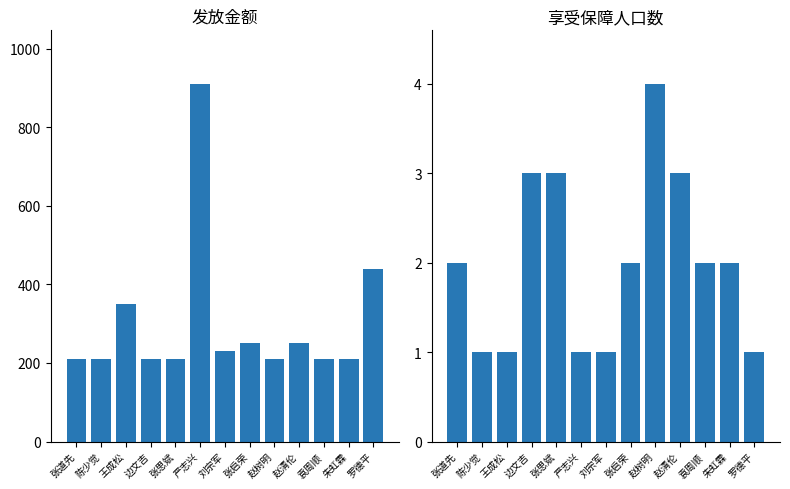

What value does the 发放金额 series have at 刘宗军, to the nearest 10?

230